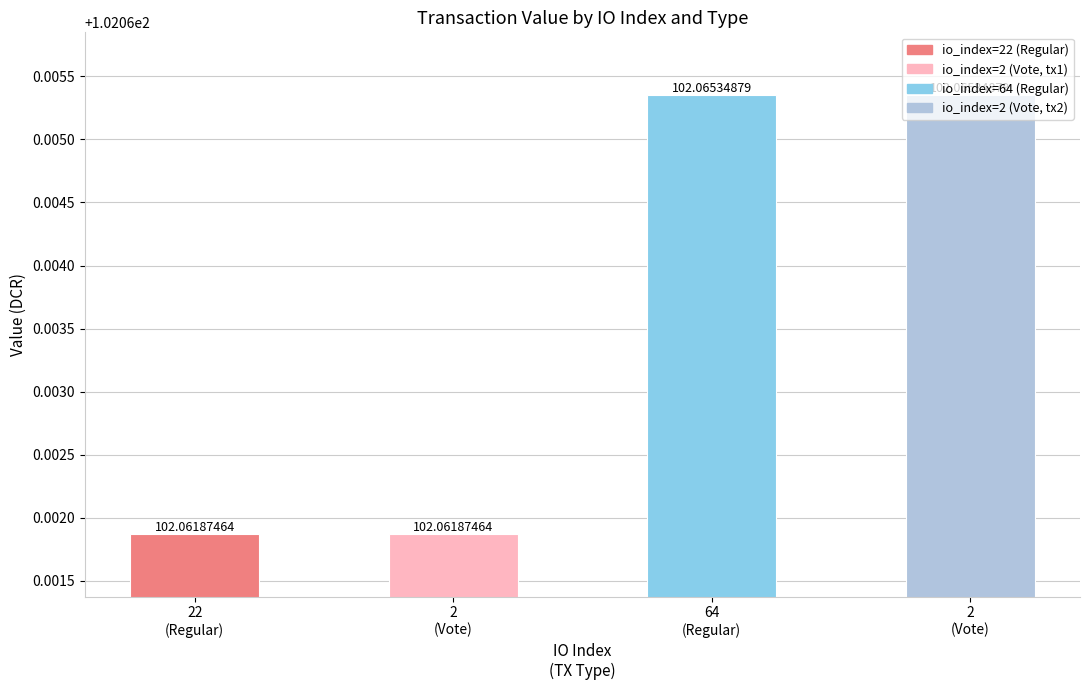

How many bars are there in total?

4